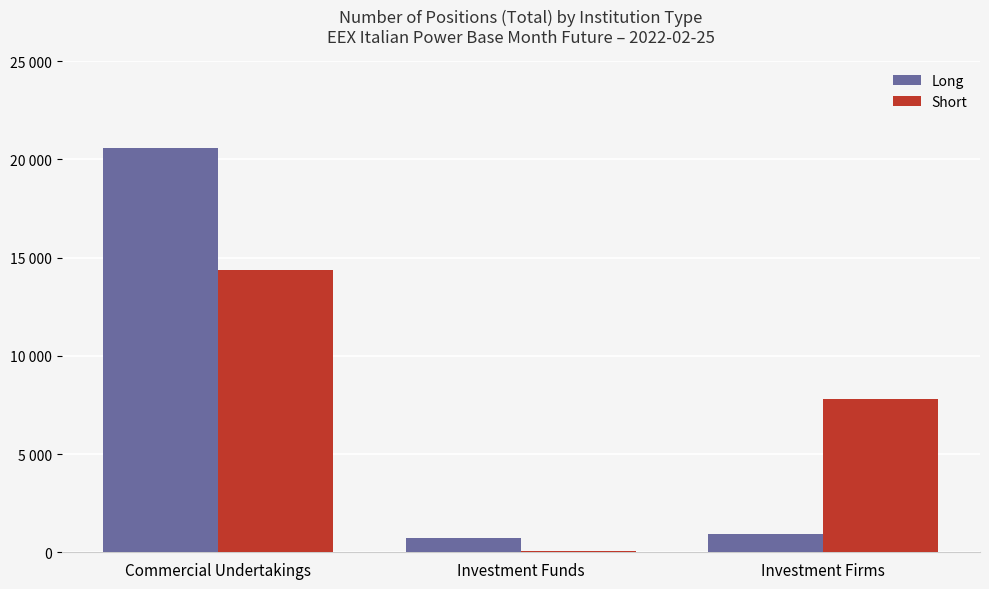

How many Short values are between 79 and 14397?

3